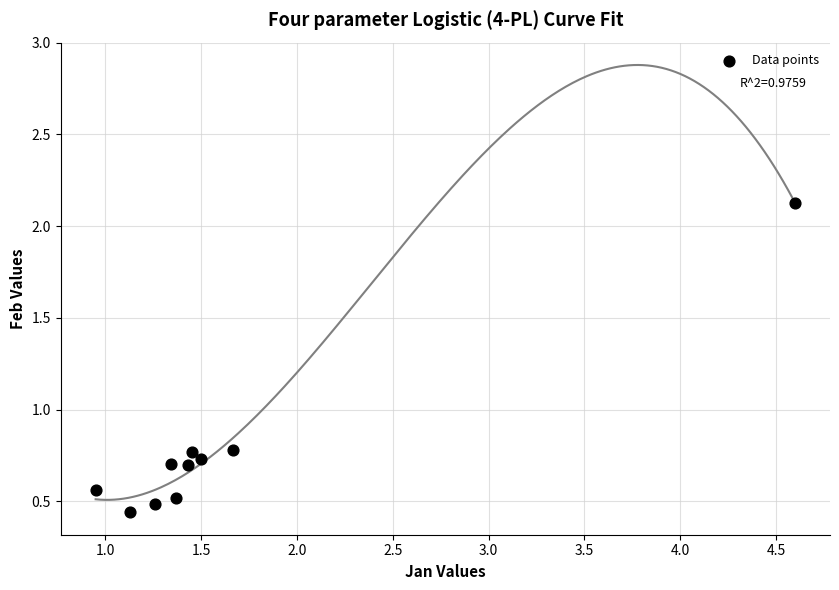

What is the average X value?

1.7